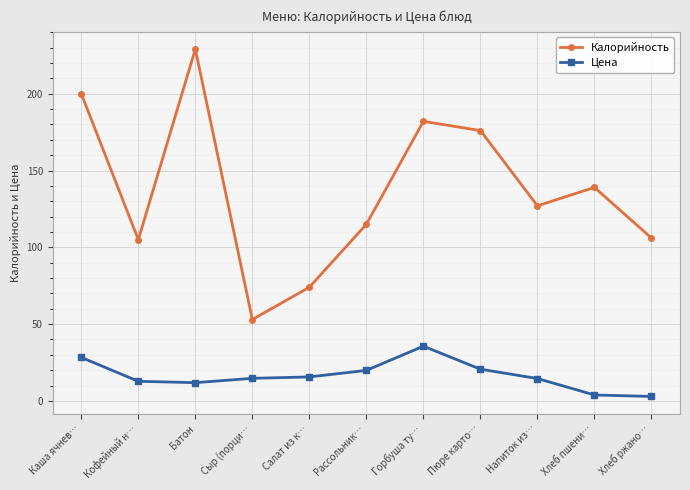

Which series changed the most between Кофейный н… and Хлеб ржано…?

Цена